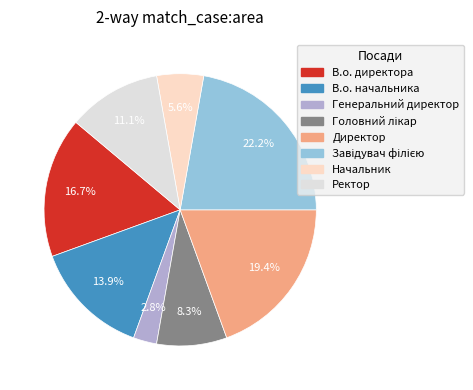

Rank the categories by value from lowest to highest.

Генеральний директор, Начальник, Головний лікар, Ректор, В.о. начальника, В.о. директора, Директор, Завідувач філією